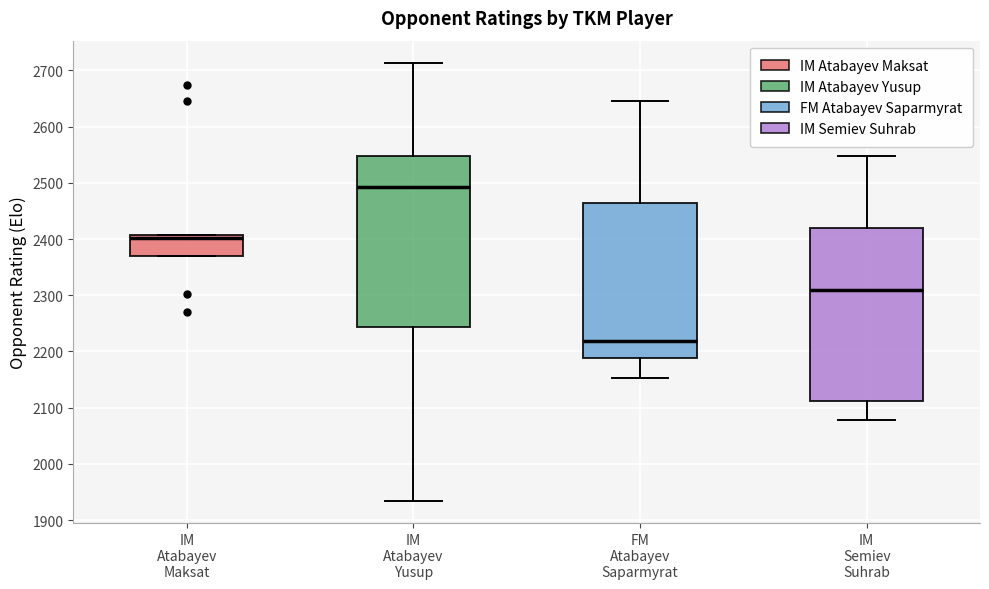

Where does the upper whisker of the box for FM Atabayev Saparmyrat end on the y-axis? The values are not printed on the chart, so give them approximately, as read against the axis.

2650